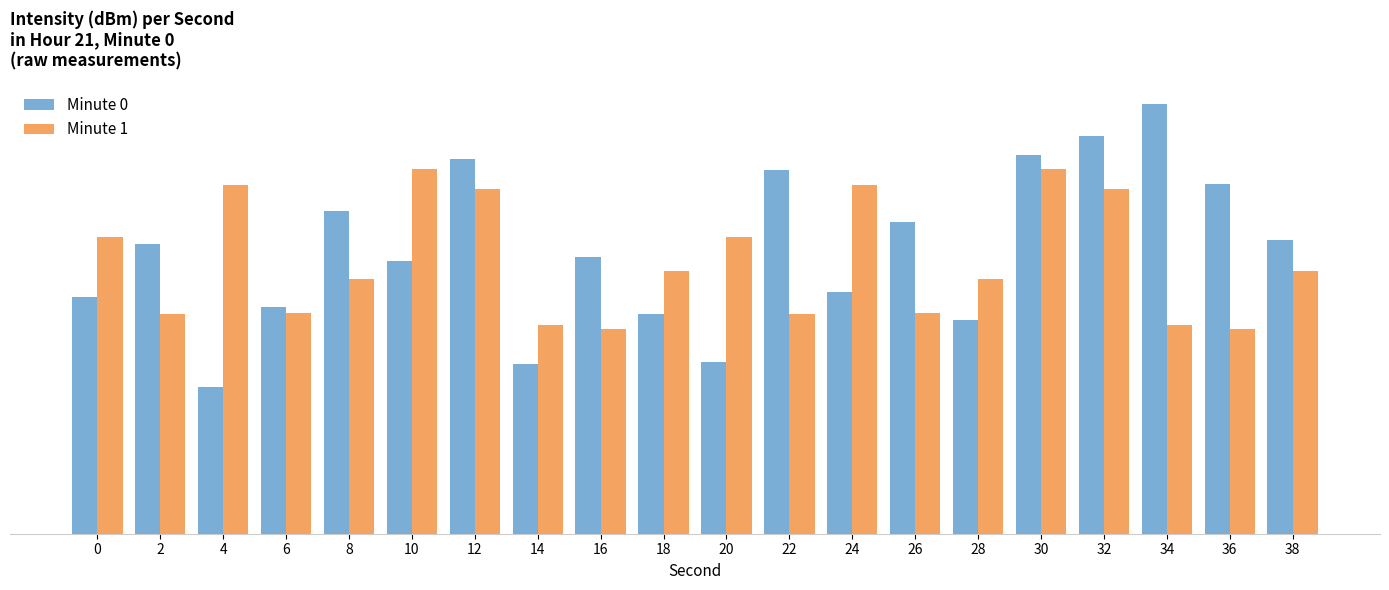

Rank the series by their maximum value, from highest to lowest.

Minute 0, Minute 1